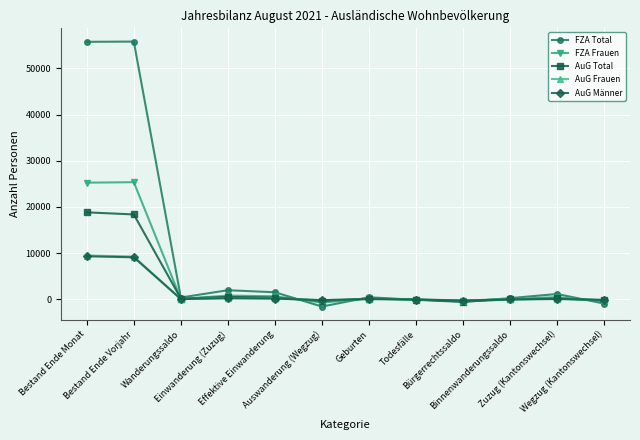

What is the label of the 3rd point from the left?

Wanderungssaldo